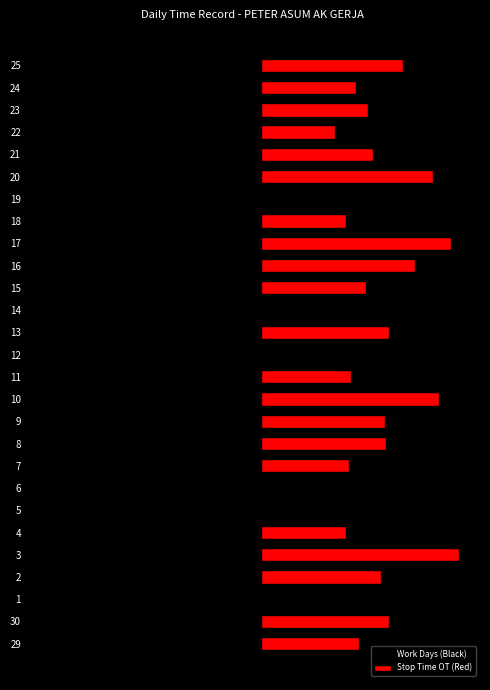

Which series has the largest range (max minus min)?

Work Days (Black)